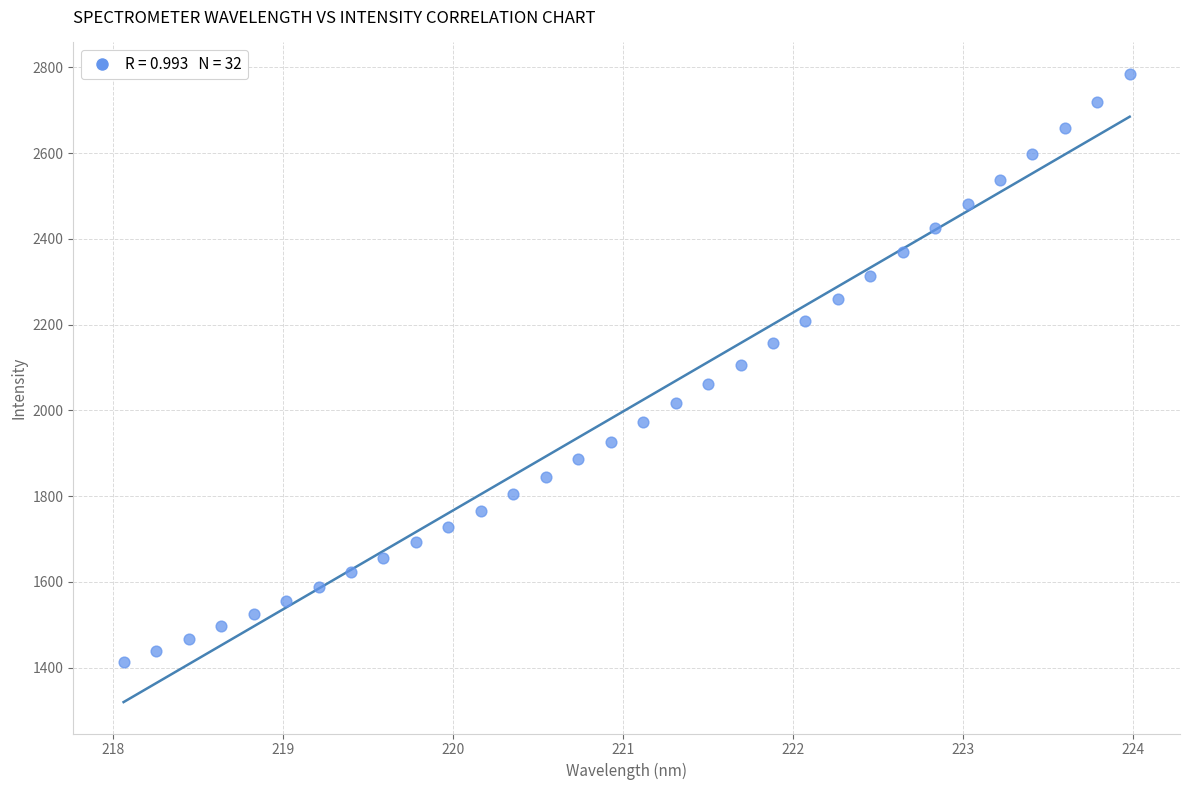

What is the range of Y values (max minus min)?

1371.8